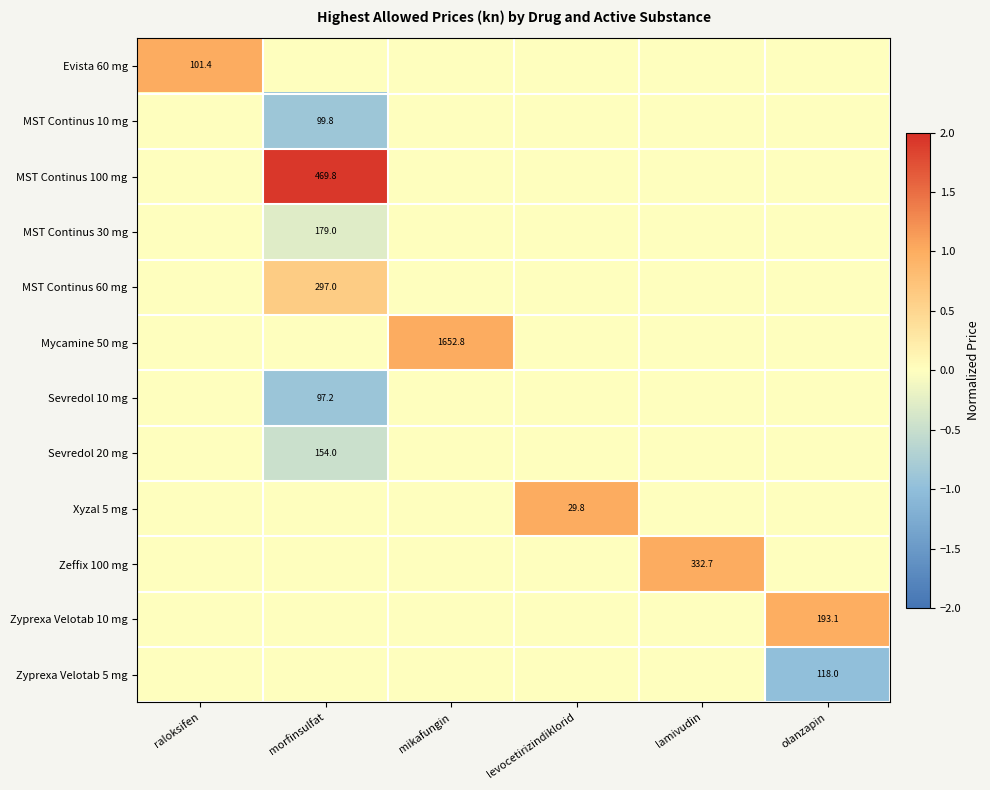

The value of Xyzal 5 mg at levocetirizindiklorid is 29.8. True or false?

True